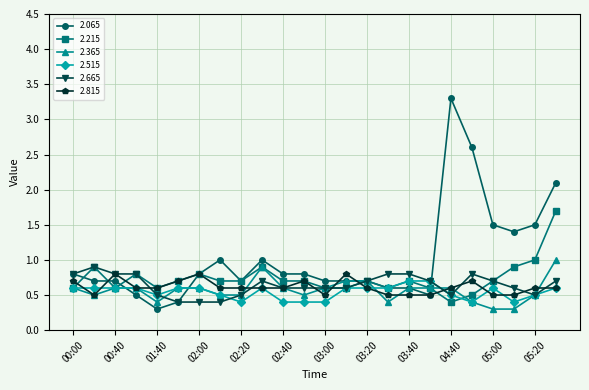

What is the value of the 2.665 point at the 16th from the left?

0.8